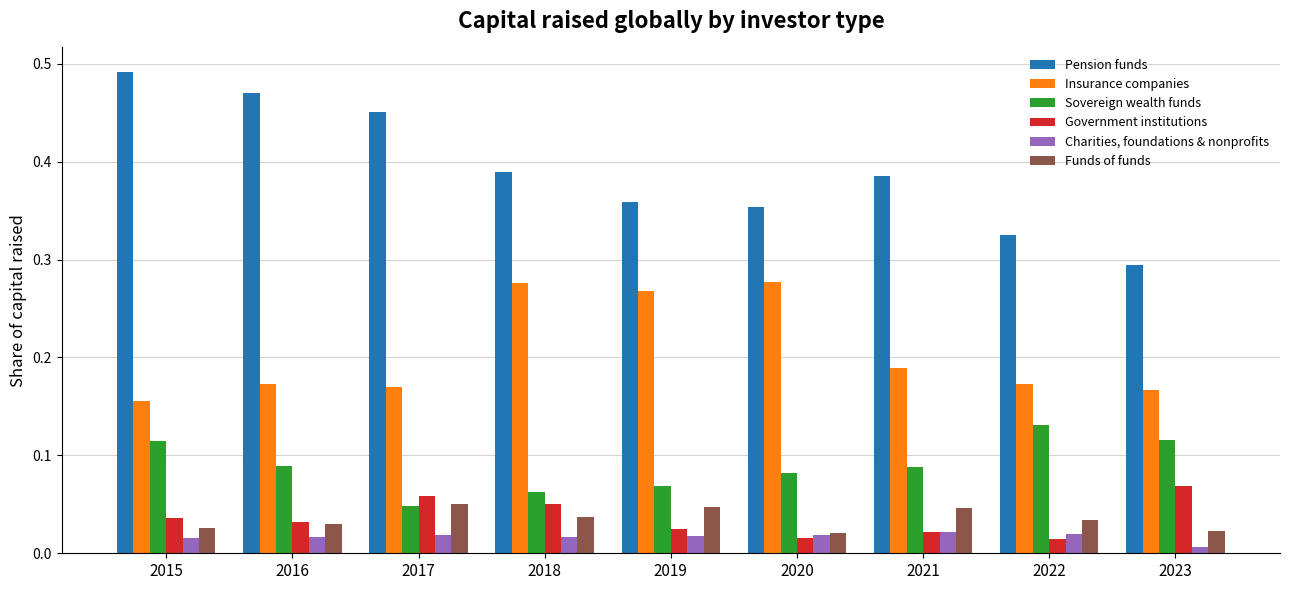

Which series has the widest spread of values?

Pension funds